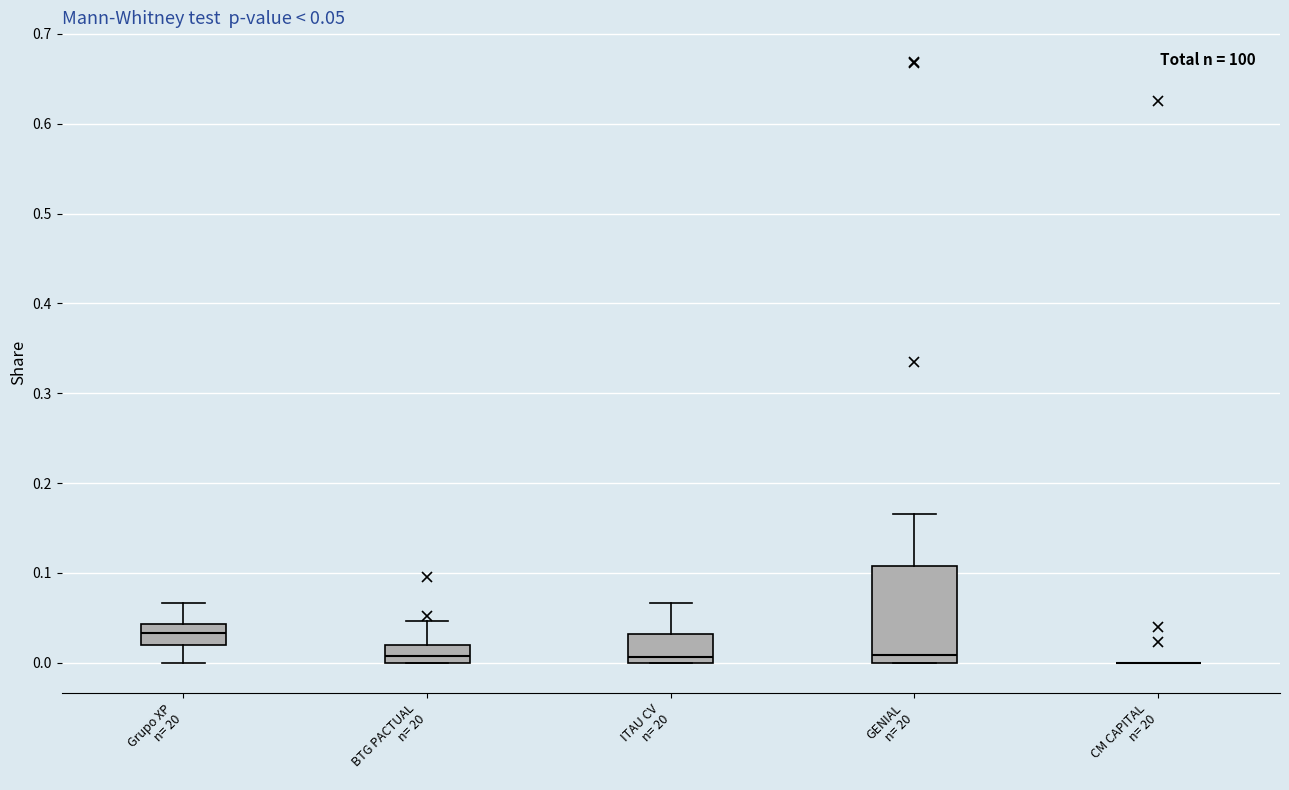

Which box is the tallest, from its lower edge to its upper edge?

GENIAL n= 20